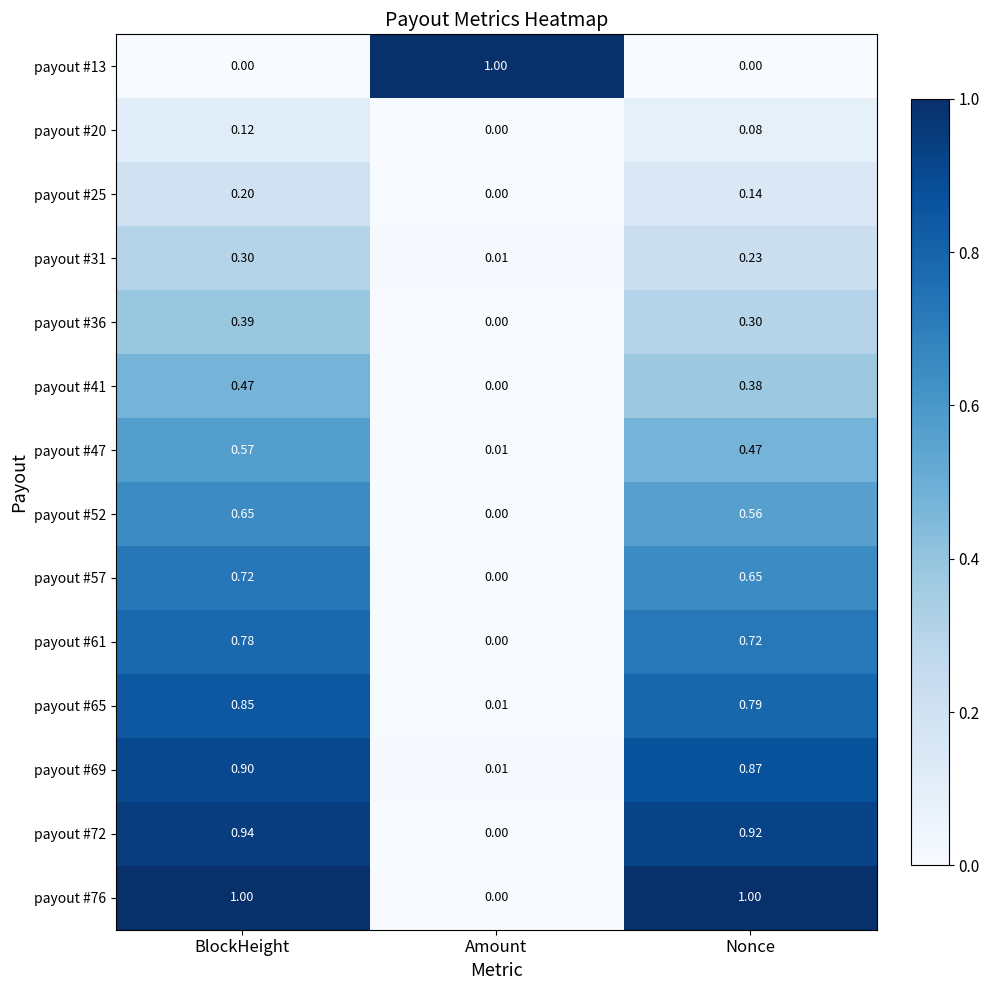

What is the maximum value shown in the chart?

1.0